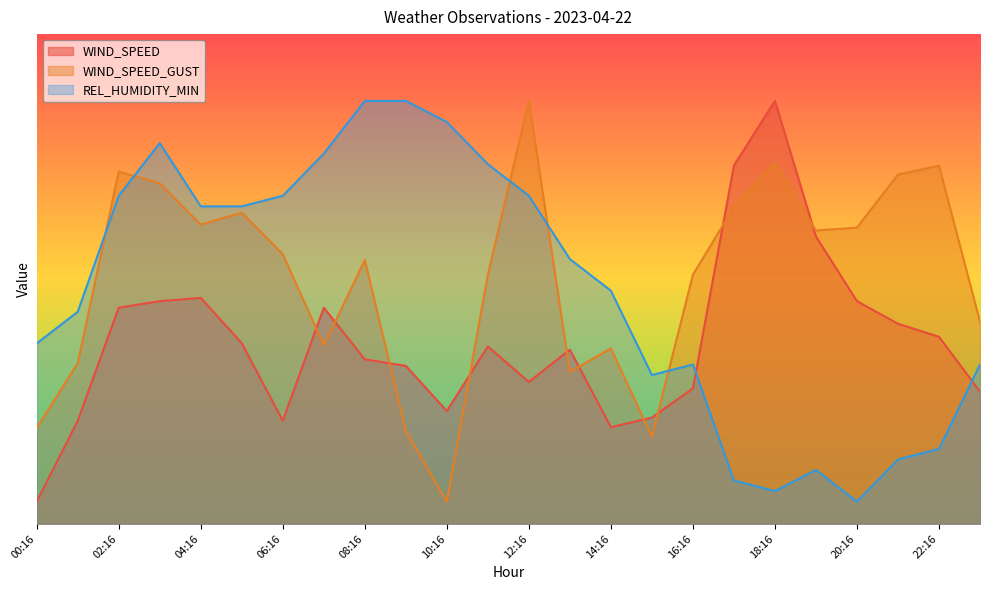

How many intersections are there between WIND_SPEED and WIND_SPEED_GUST?

10